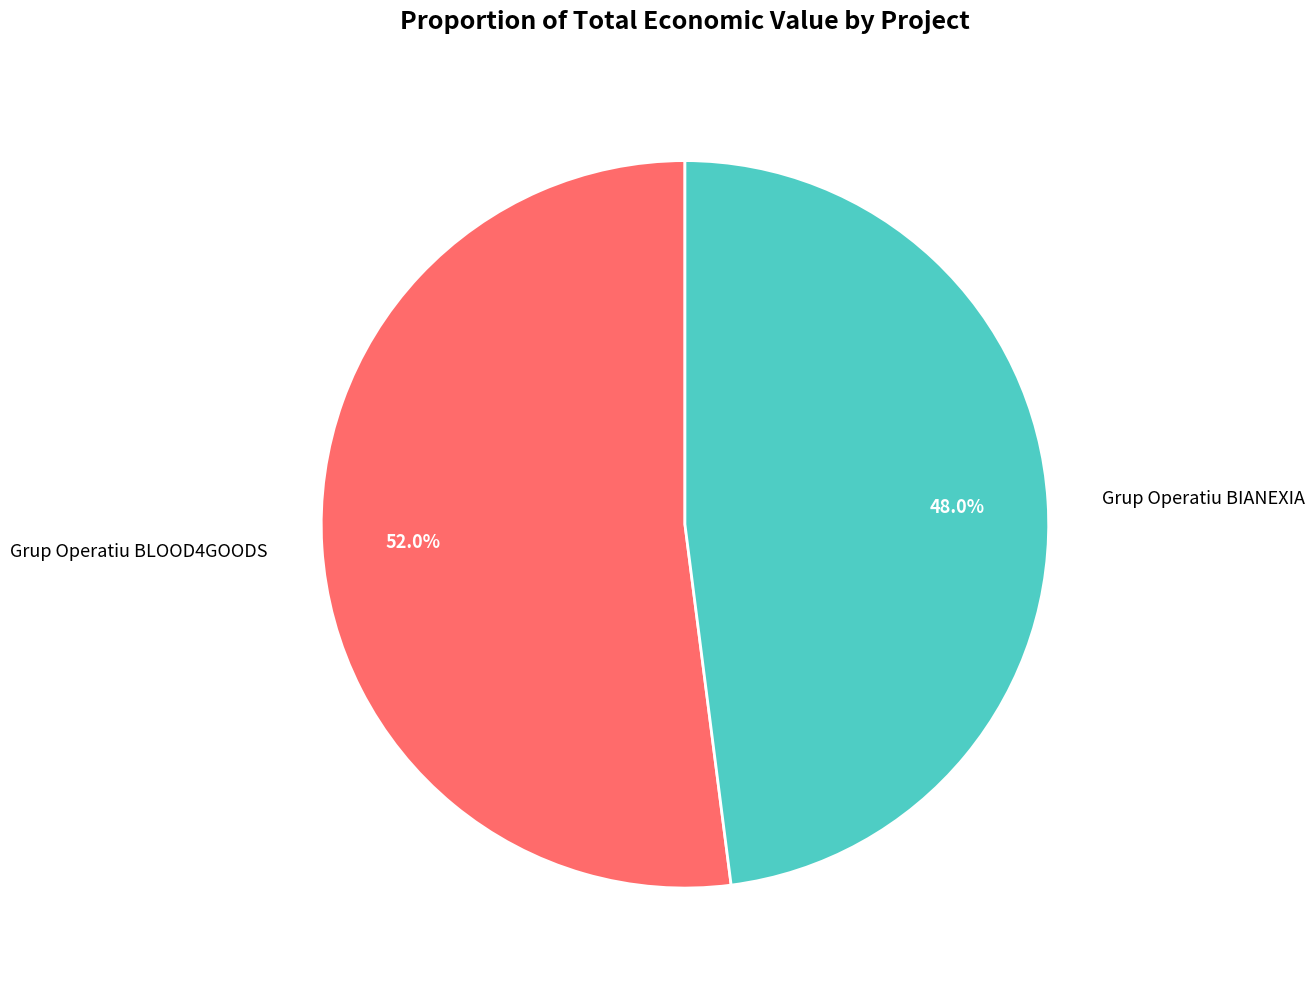

Approximately how many times larger is the value at Grup Operatiu BIANEXIA compared to Grup Operatiu BLOOD4GOODS?

0.9